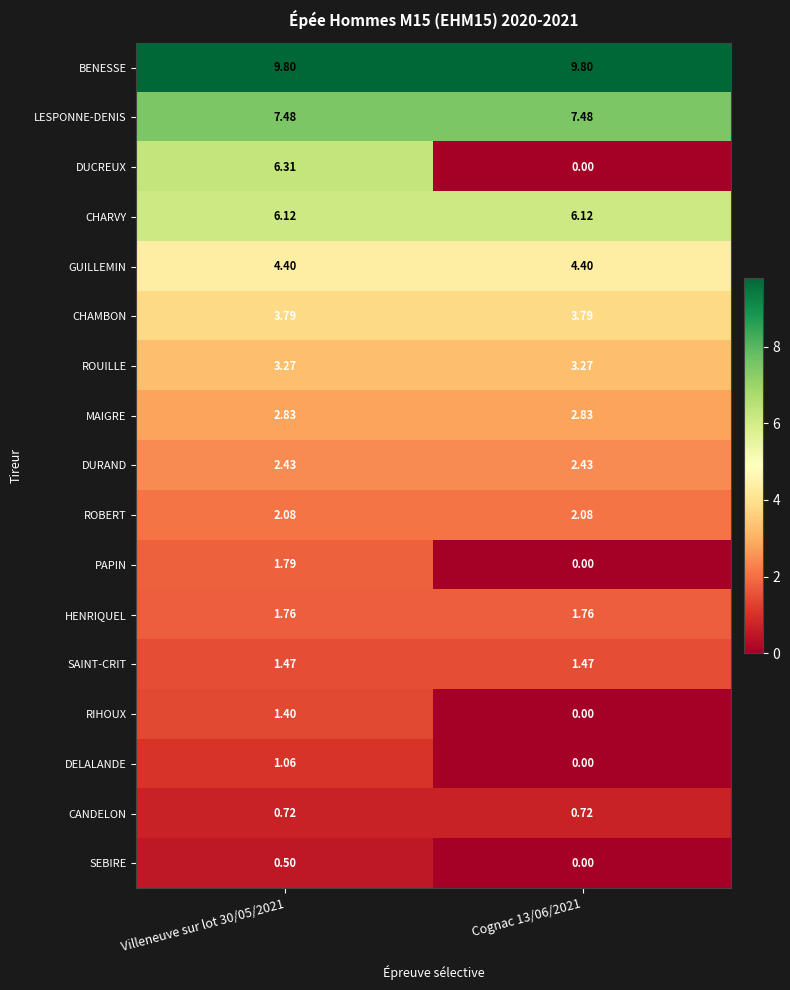

Which series has the widest spread of values?

DUCREUX